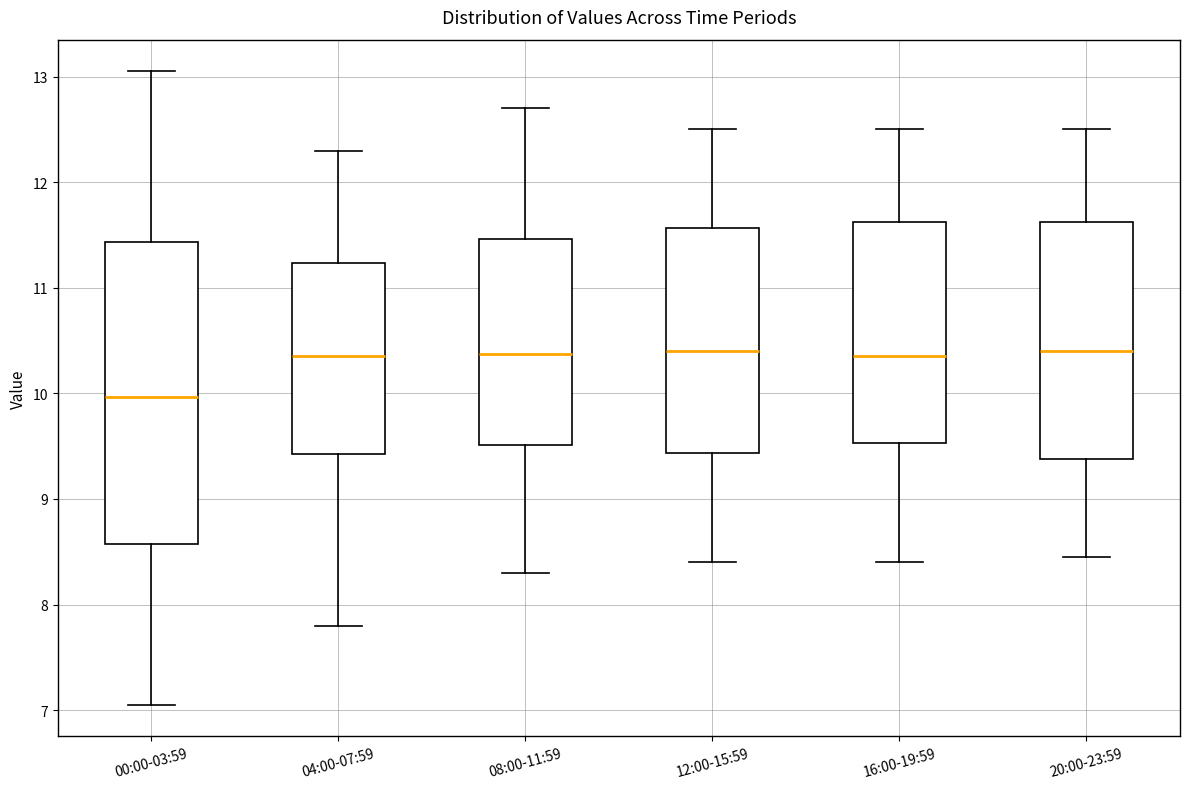

Reading left to right, transcribe this box plot: for each box, give where its median line is, the range the box spans, and where its two whiskers end, as read against the y-axis. The values are not printed on the chart, so give them approximately, as read against the axis.

00:00-03:59: median 10.0, box 8.6 to 11.4, whiskers 7.1 to 13.1
04:00-07:59: median 10.4, box 9.4 to 11.2, whiskers 7.8 to 12.3
08:00-11:59: median 10.4, box 9.5 to 11.5, whiskers 8.3 to 12.7
12:00-15:59: median 10.4, box 9.4 to 11.6, whiskers 8.4 to 12.5
16:00-19:59: median 10.4, box 9.5 to 11.6, whiskers 8.4 to 12.5
20:00-23:59: median 10.4, box 9.4 to 11.6, whiskers 8.5 to 12.5